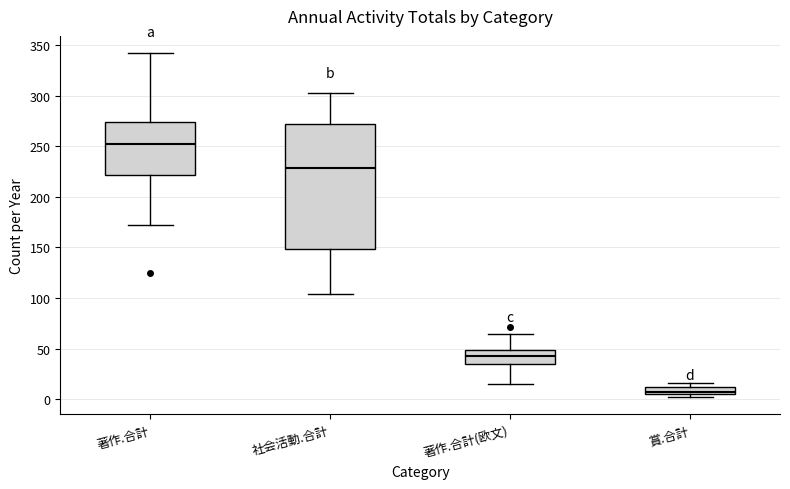

Which box's median line is the highest?

著作.合計